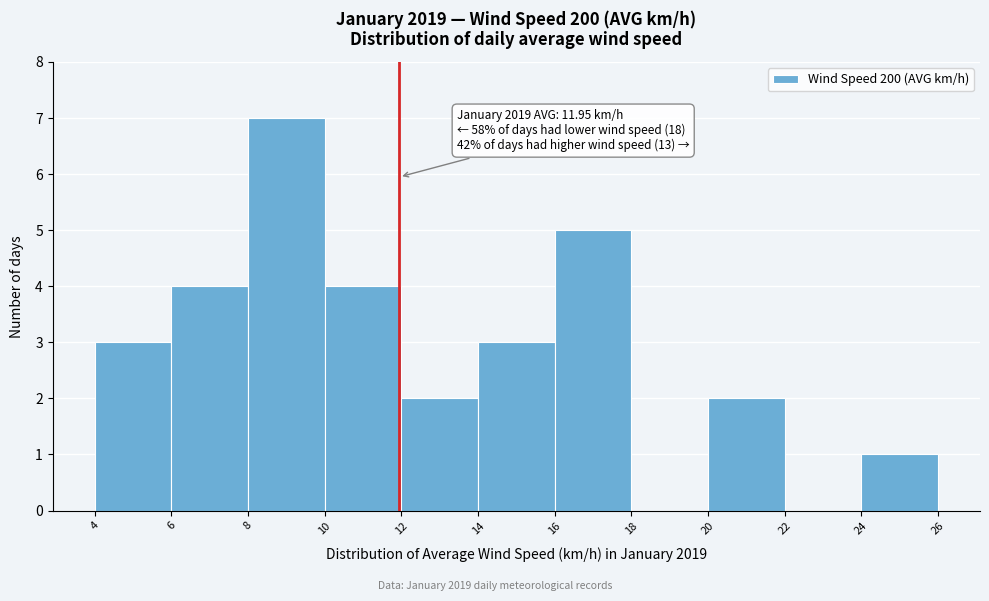

Over which range of the x-axis is the bar tallest?

8 to 10